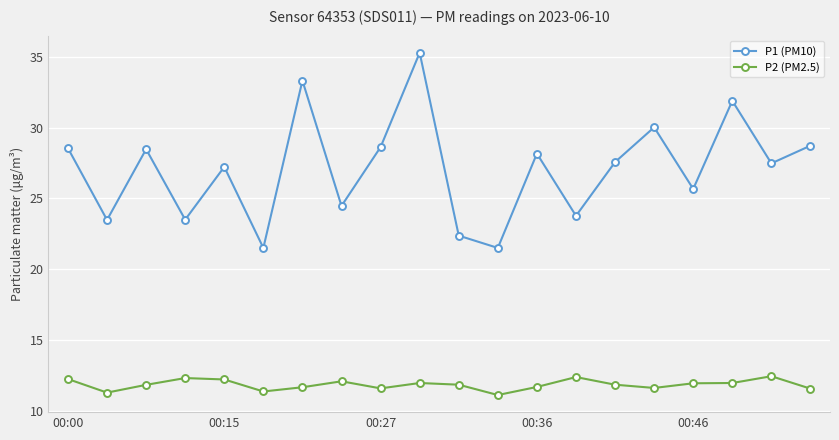

What is the value of the P2 (PM2.5) point at the 9th from the left?

11.6